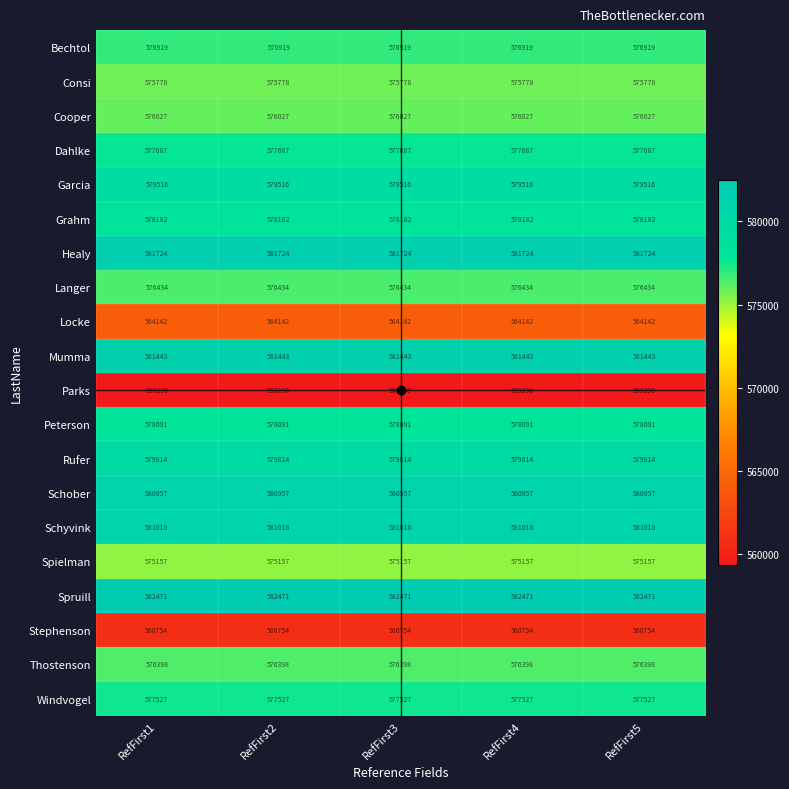

What is the total value across all series at RefFirst2?

11519329